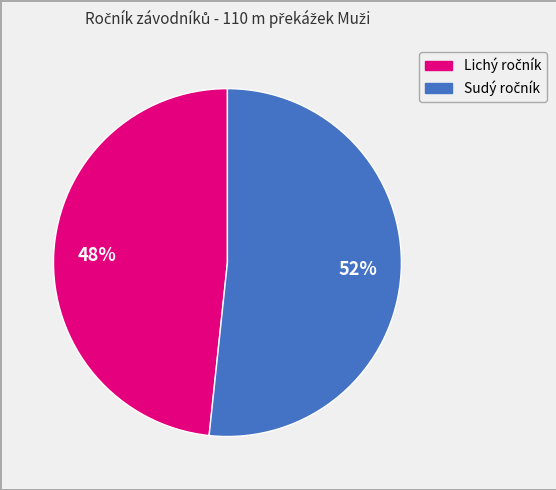

To the nearest percent, what is the average slice percentage?

50%